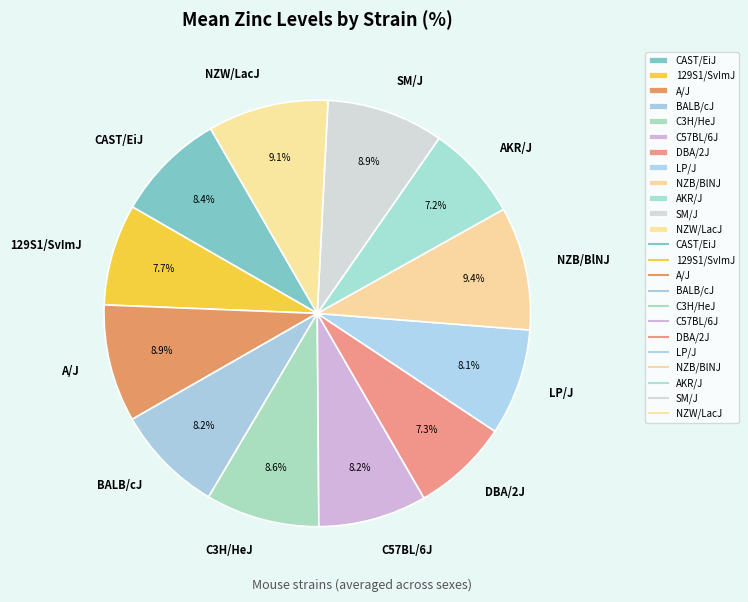

Between AKR/J and C3H/HeJ, which is larger?

C3H/HeJ